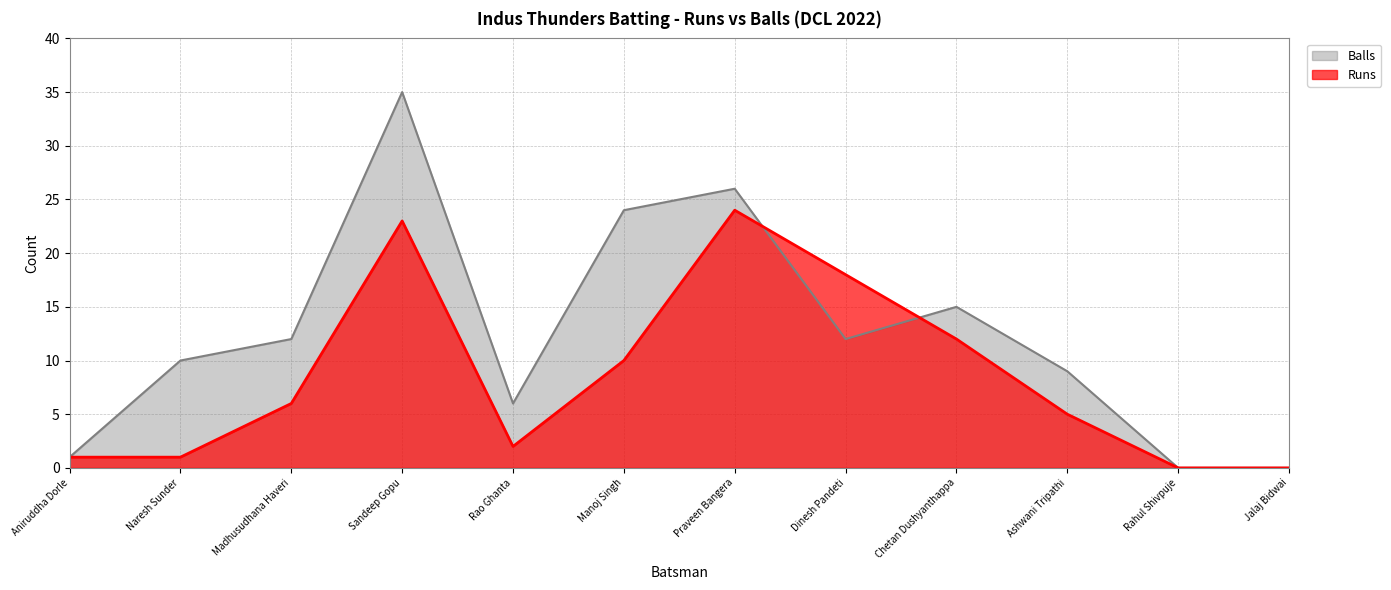

Does the chart display data point markers on the line(s)?

No